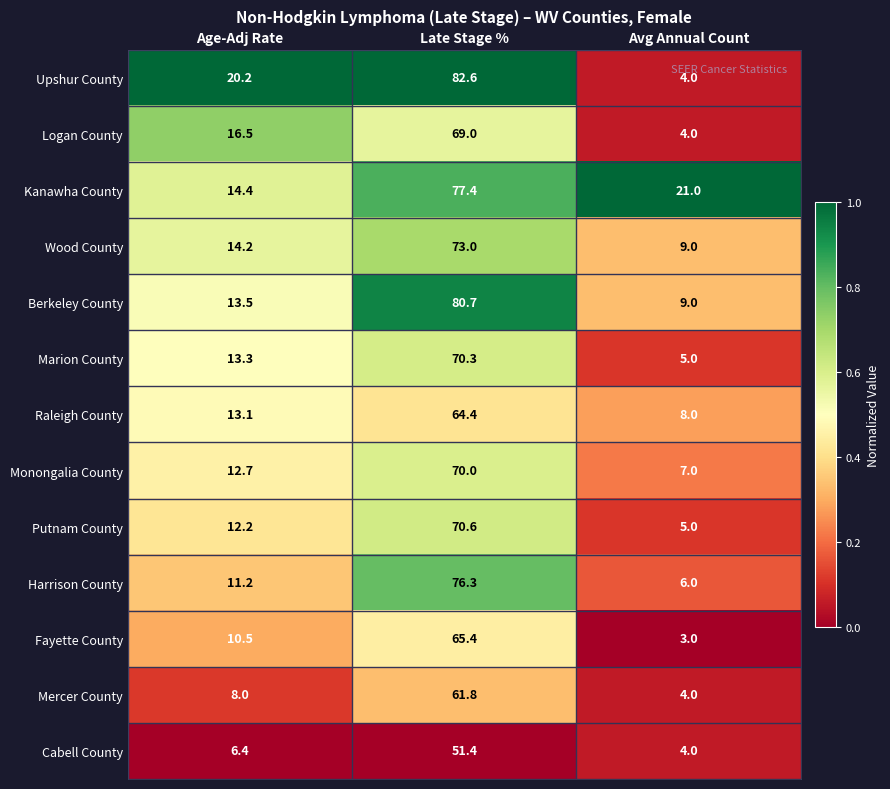

What is the minimum value for Monongalia County?

7.0